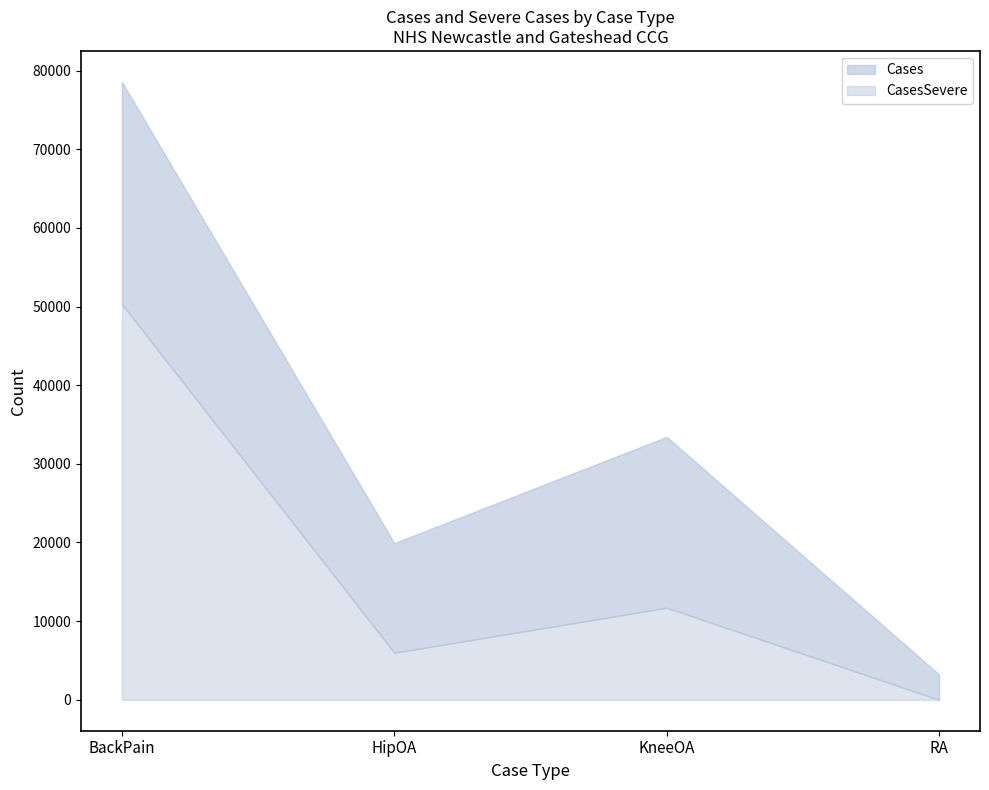

Is it true that the value at RA is 3225?

True